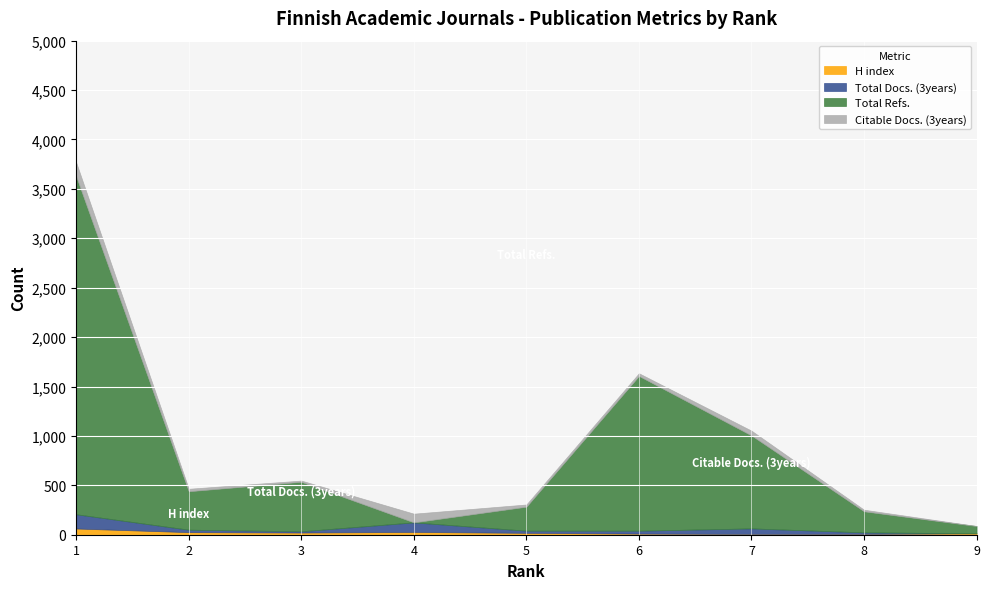

At 8, list the series in order from smallest to largest.

H index, Total Docs. (3years), Citable Docs. (3years), Total Refs.